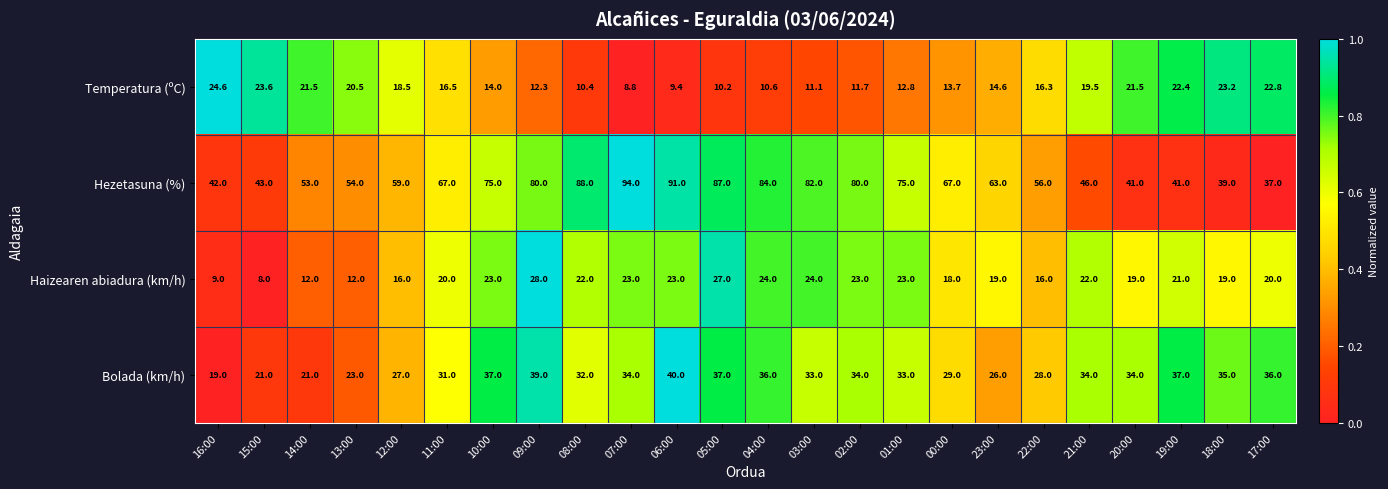

Which series has the widest spread of values?

Hezetasuna (%)